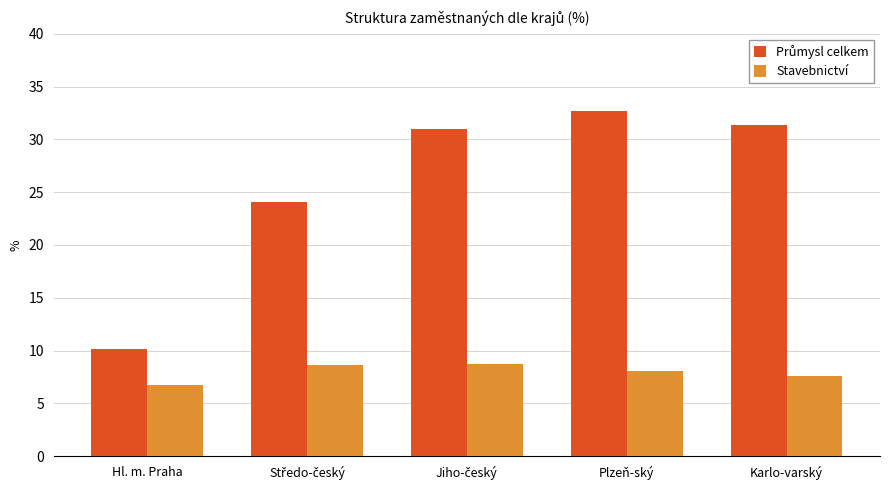

The value of Stavebnictví at Hl. m. Praha is 10.1. True or false?

False